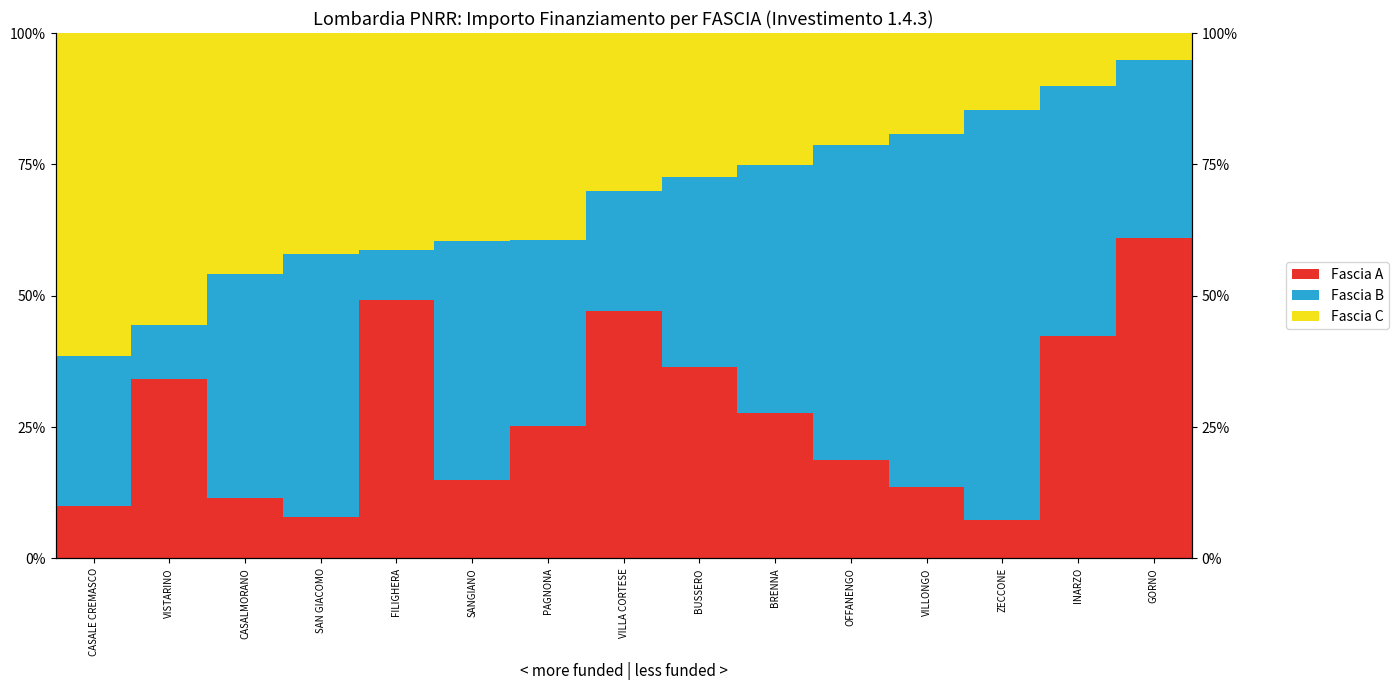

The Fascia C series shows 0.1 at INARZO. True or false?

True